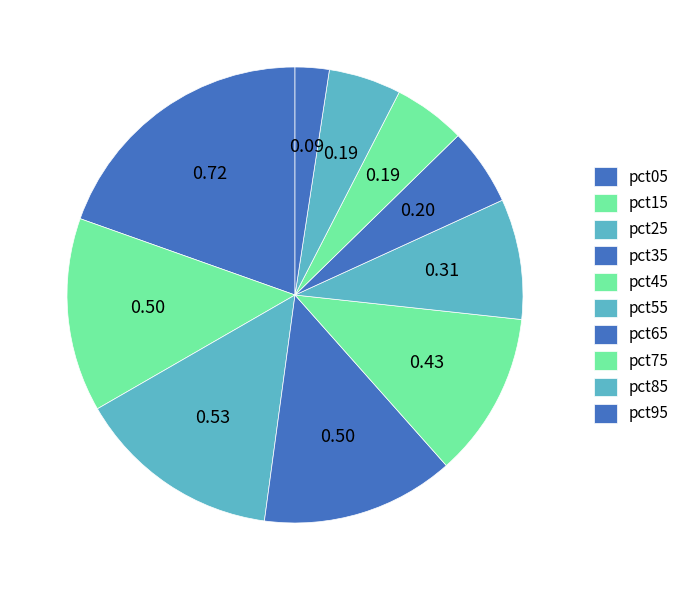

How many segments does this pie chart have?

10